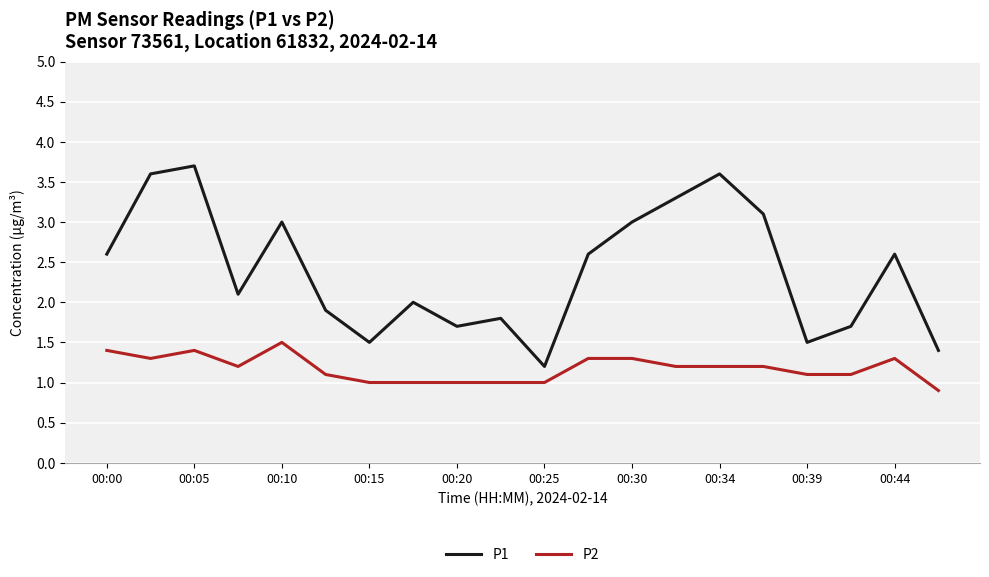

What is the greatest value displayed?

3.7